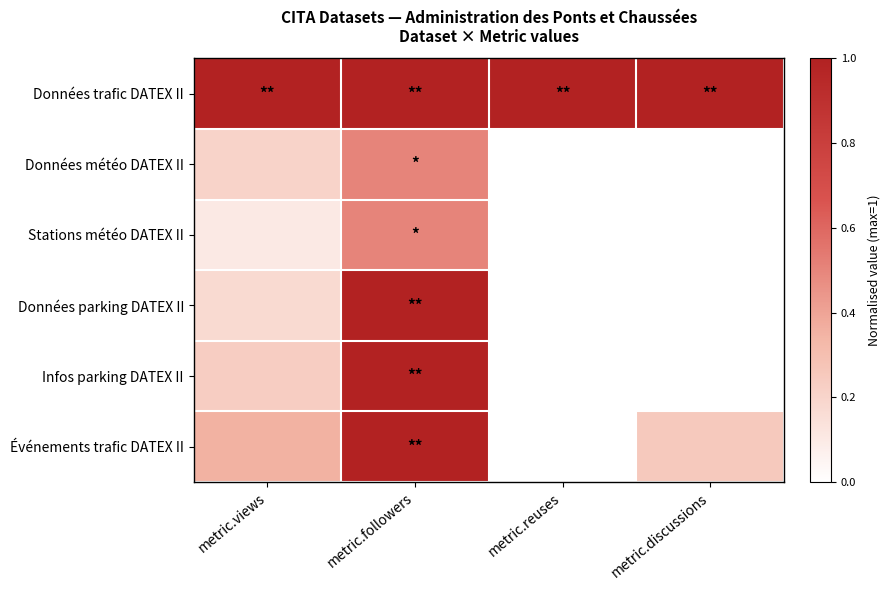

Reading right to left, what are all the values shown in this chart?

Données trafic DATEX II: metric.discussions=1.0	metric.reuses=1.0	metric.followers=1.0	metric.views=1.0
Données météo DATEX II: metric.discussions=0.0	metric.reuses=0.0	metric.followers=0.5	metric.views=0.2
Stations météo DATEX II: metric.discussions=0.0	metric.reuses=0.0	metric.followers=0.5	metric.views=0.1
Données parking DATEX II: metric.discussions=0.0	metric.reuses=0.0	metric.followers=1.0	metric.views=0.2
Infos parking DATEX II: metric.discussions=0.0	metric.reuses=0.0	metric.followers=1.0	metric.views=0.2
Événements trafic DATEX II: metric.discussions=0.2	metric.reuses=0.0	metric.followers=1.0	metric.views=0.4